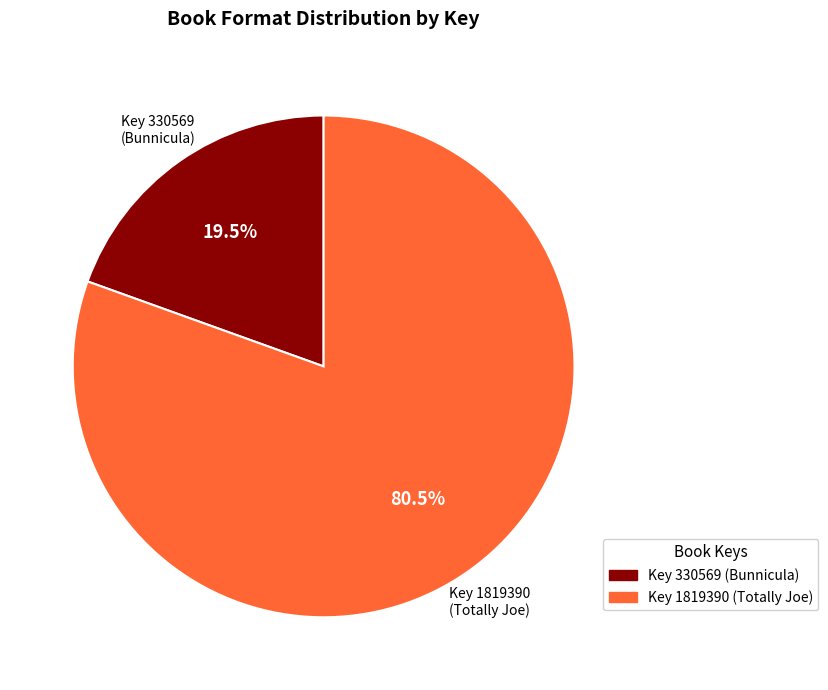

How many slices are in this pie chart?

2